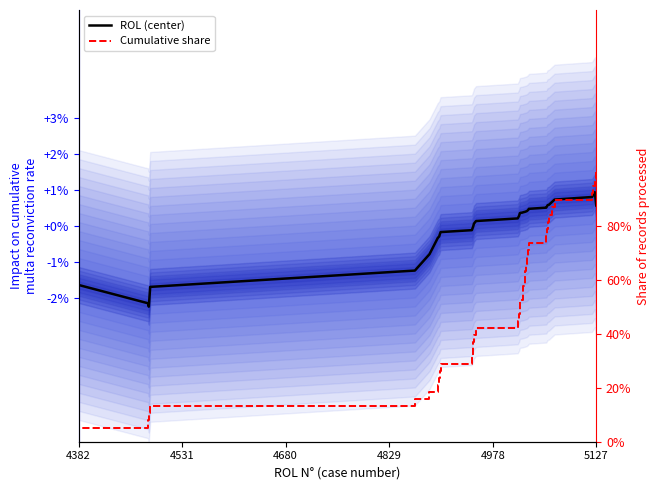

List the series in order of their overall mean, lowest first.

ROL (center), Cumulative share